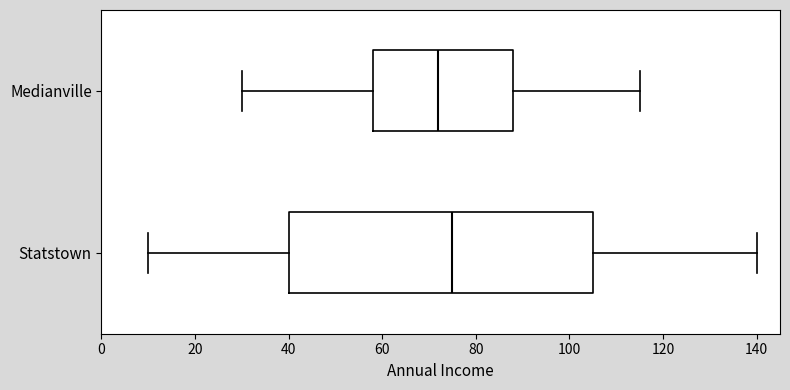

Which box has the furthest to the right median line?

Statstown